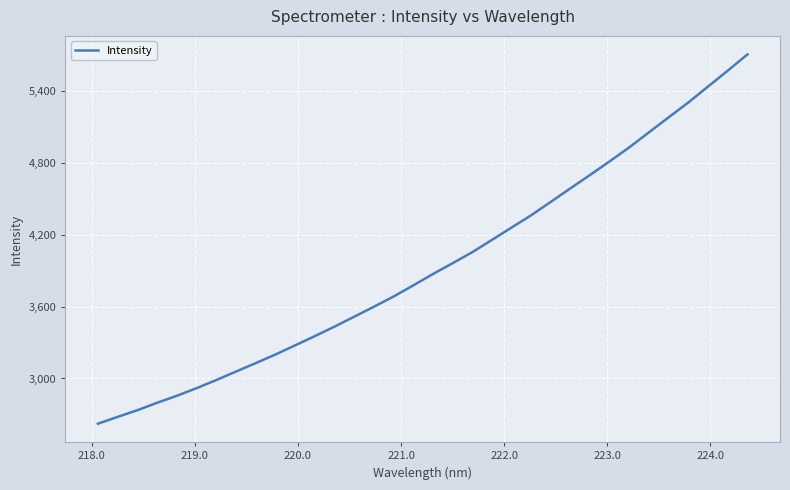

Does the chart display data point markers on the line(s)?

No